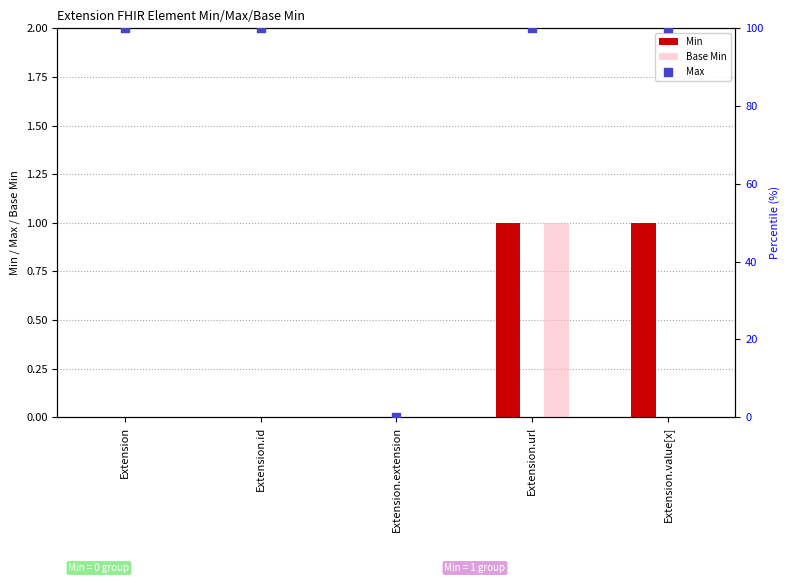

Which series has the largest total across all categories?

Max